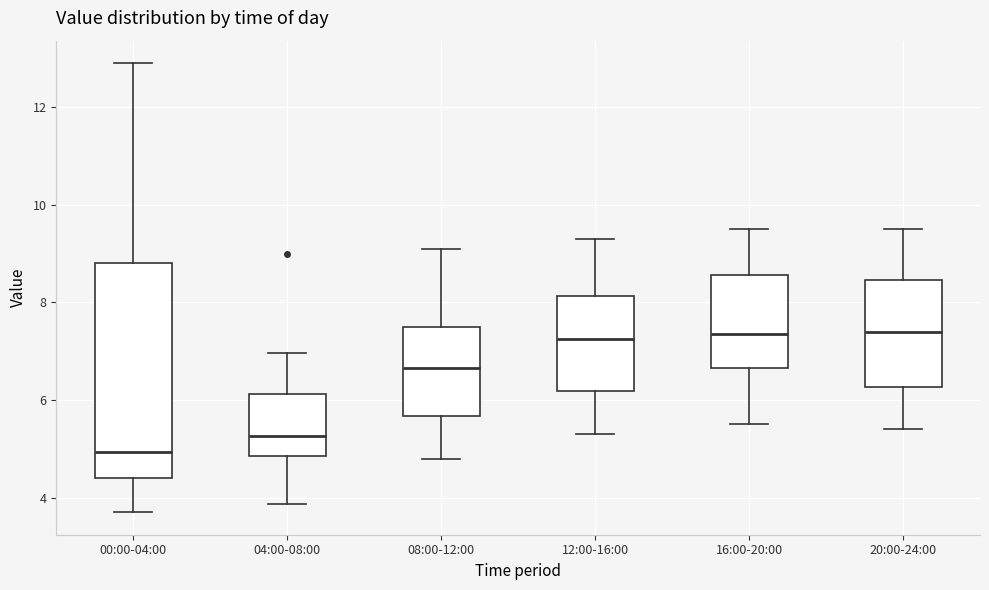

Where is the upper edge of the box for 20:00-24:00 on the y-axis? The values are not printed on the chart, so give them approximately, as read against the axis.

8.4